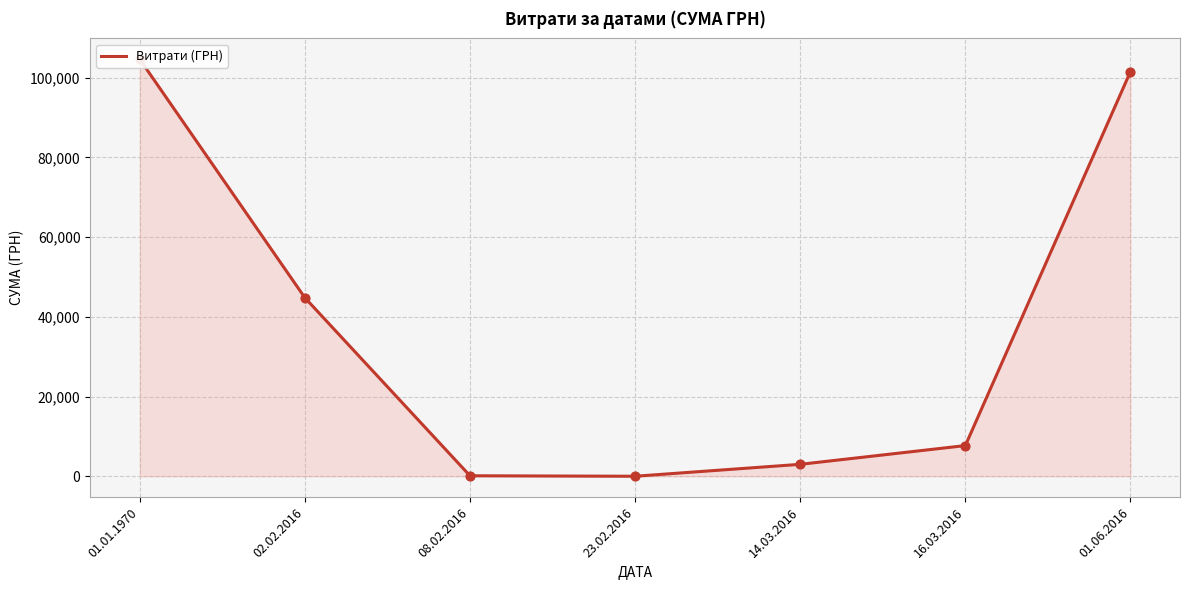

What is the change in value from 08.02.2016 to 16.03.2016?

+7573.5